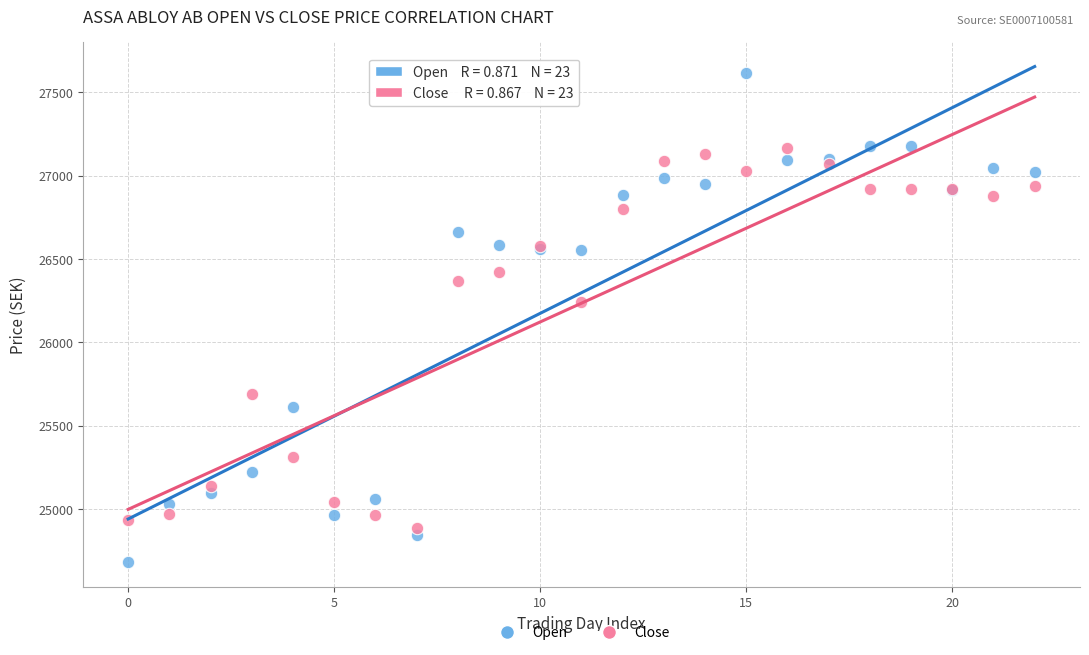

Which series has the largest Y range (max minus min)?

Open